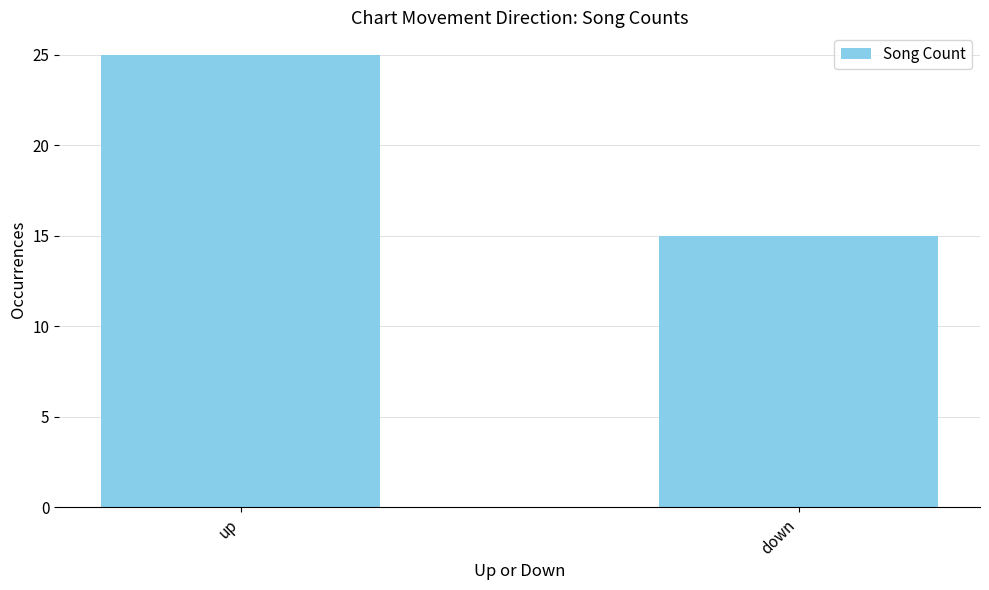

Rank the categories by value from lowest to highest.

down, up